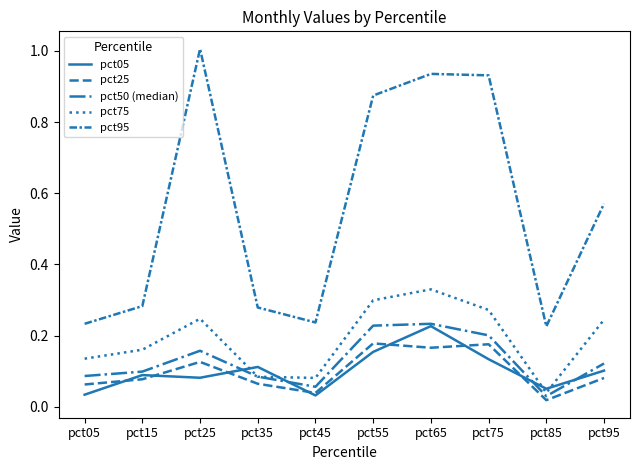

Does the chart display data point markers on the line(s)?

No